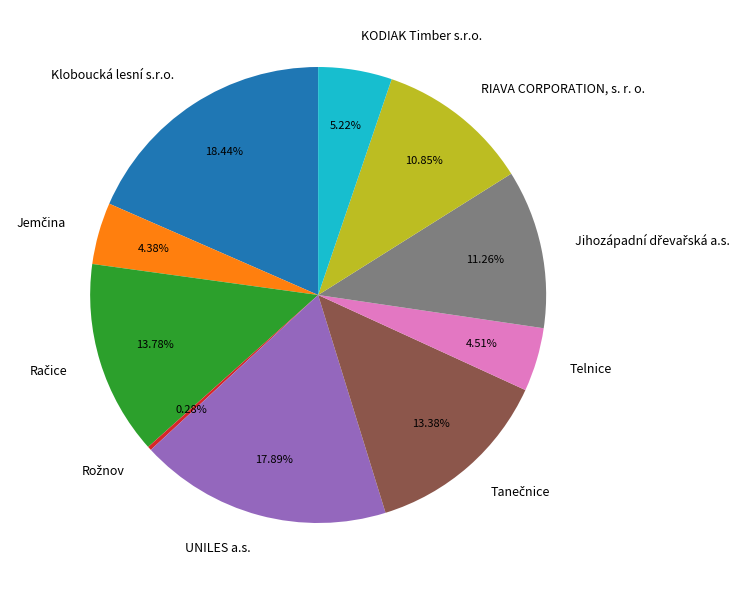

Which category has the biggest portion of the pie?

Kloboucká lesní s.r.o.